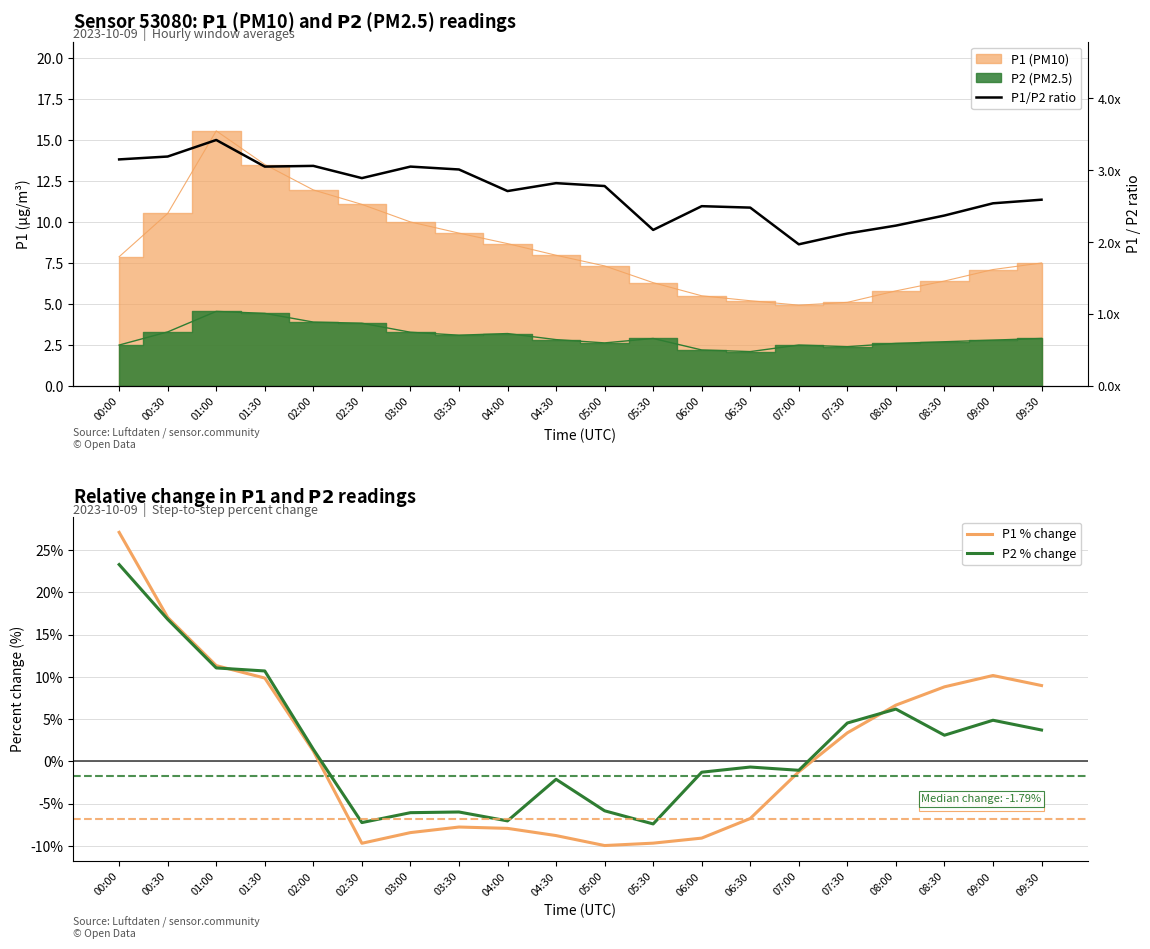

Which series has the largest range (max minus min)?

P1 % change